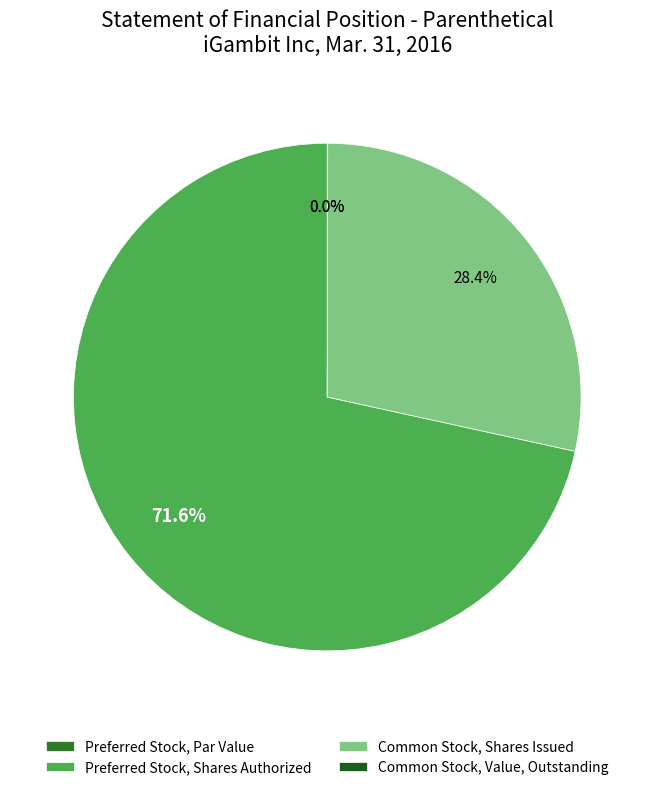

What is the smallest slice in the pie chart?

Preferred Stock, Par Value